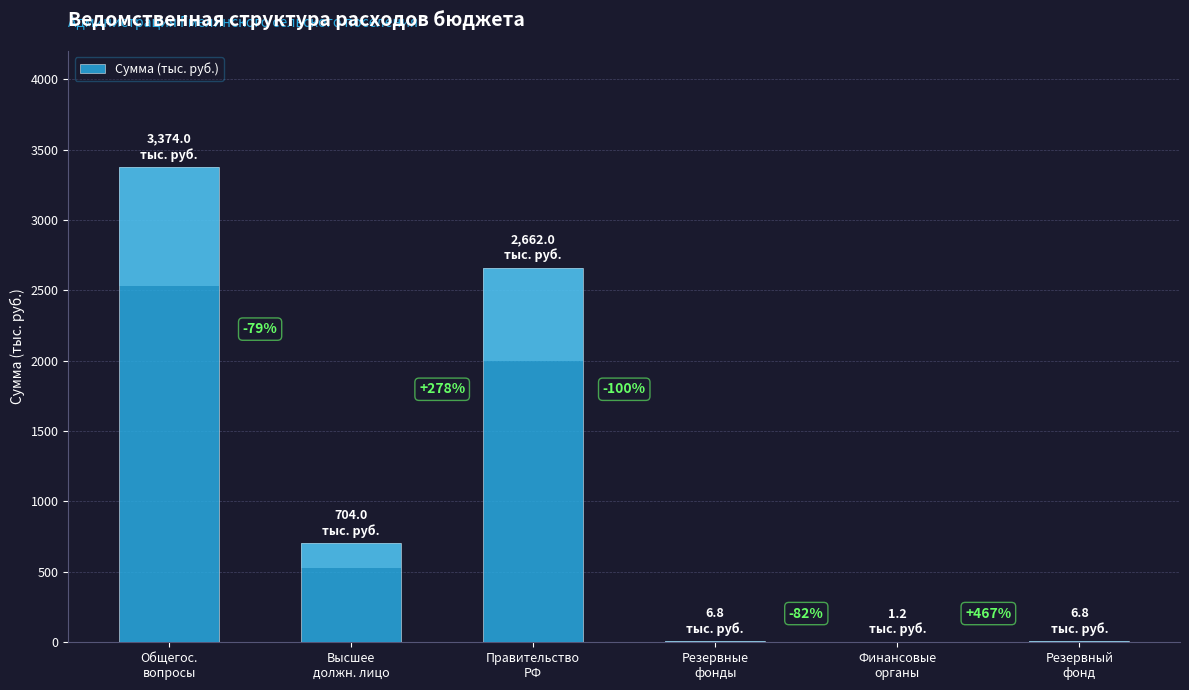

How many values are below 704?

3